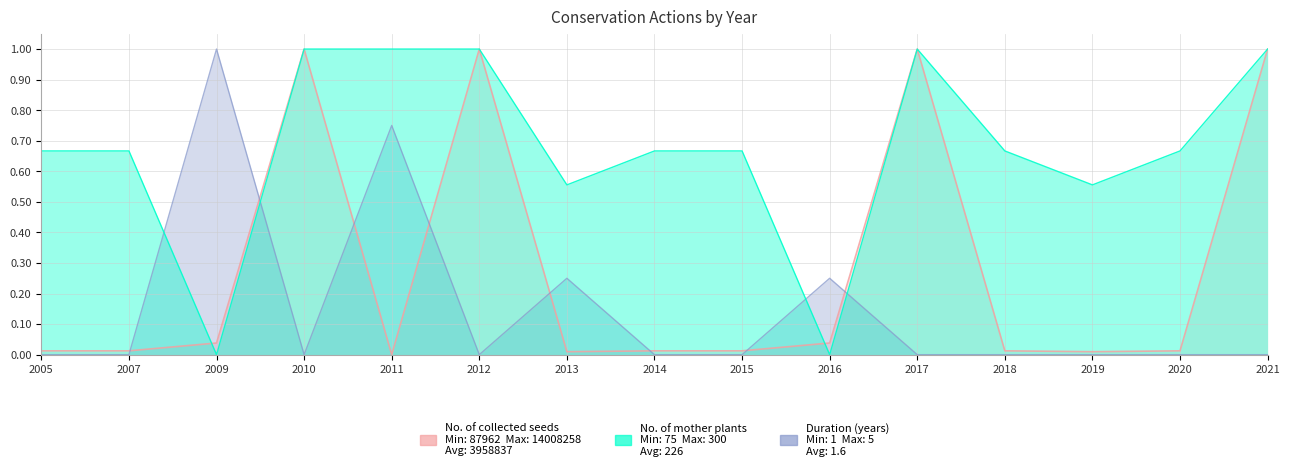

True or false: Duration (years) has more than 2 points higher than both neighbors.

True